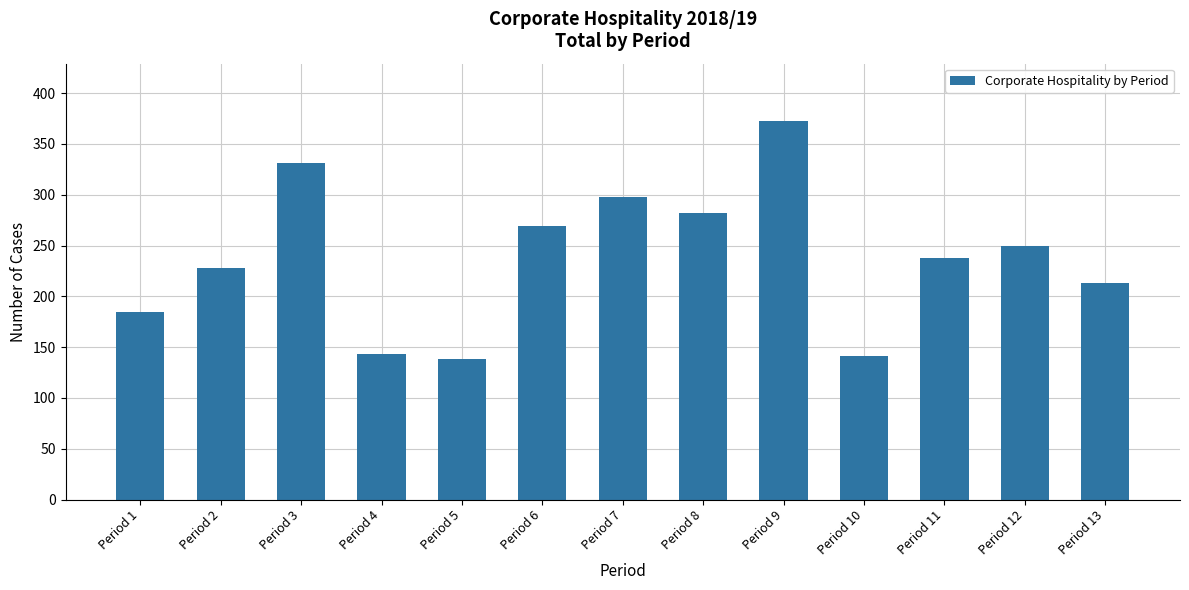

How many distinct data groups are displayed?

1